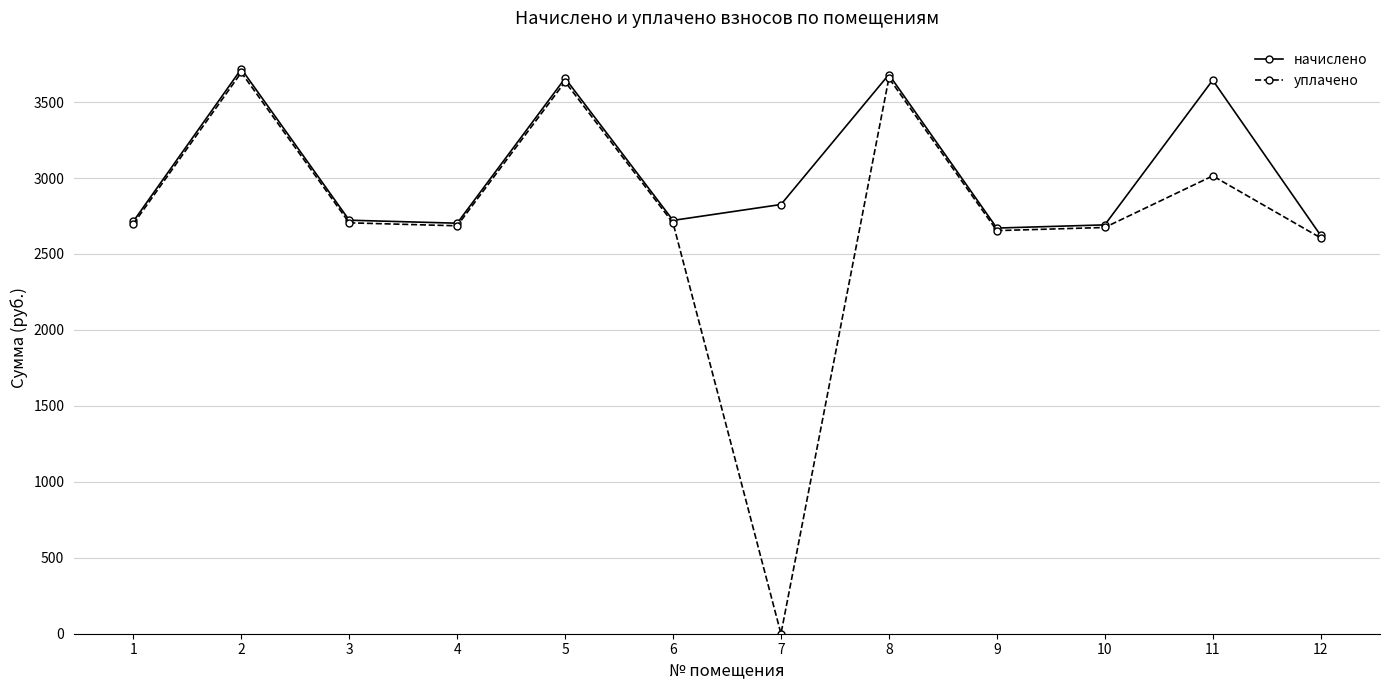

List the series in order of their overall mean, highest first.

начислено, уплачено